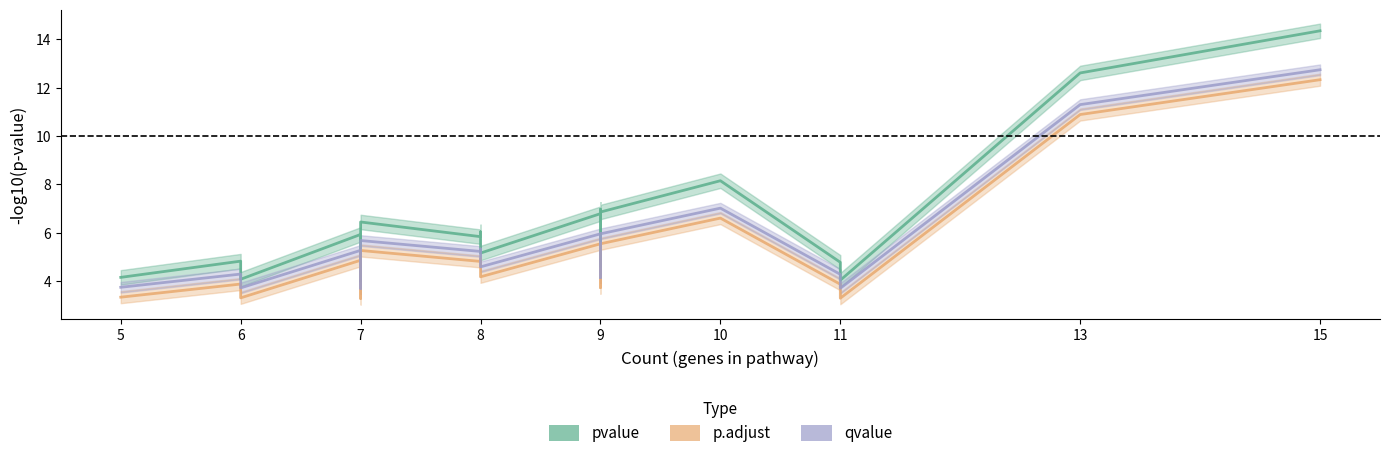

True or false: qvalue and pvalue intersect in this chart.

False